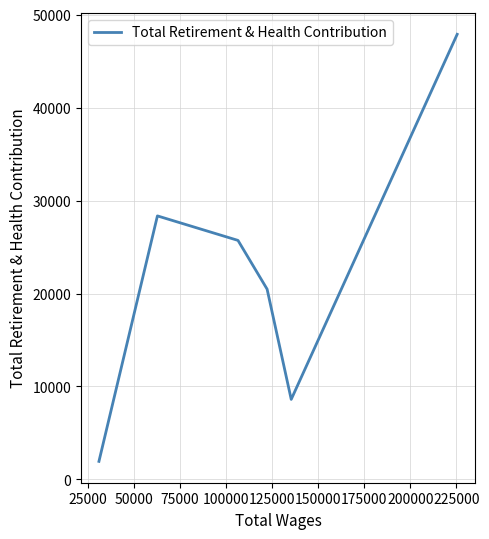

Count the number of data series in this chart.

1